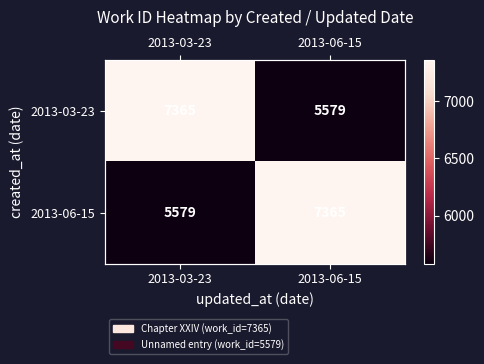

True or false: 2013-06-15 has a value of 4923 at 2013-06-15.

False